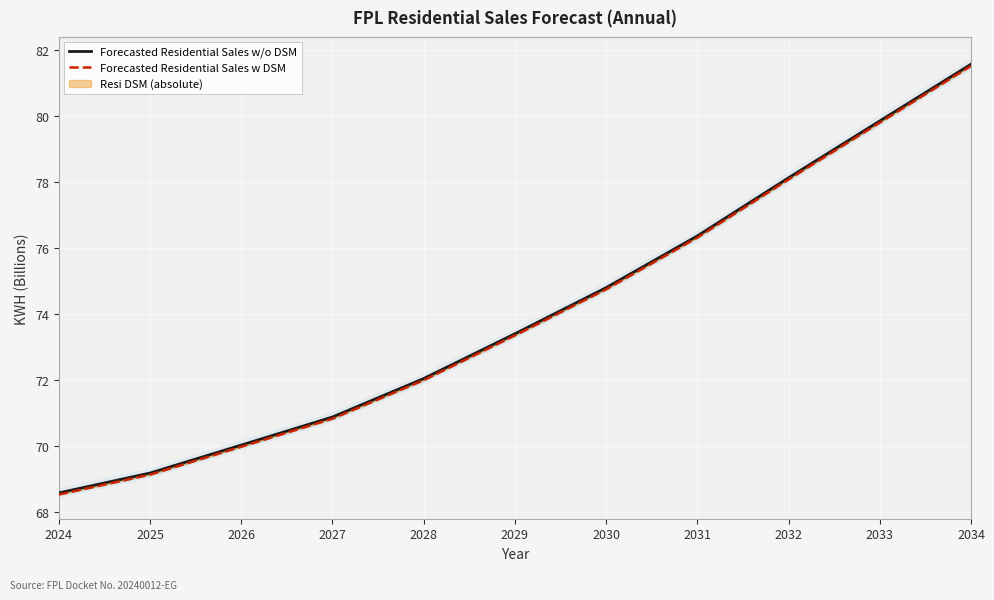

Reading left to right, extract all data points from this chart.

Forecasted Residential Sales w/o DSM: 2024=68.6	2025=69.2	2026=70.0	2027=70.9	2028=72.1	2029=73.4	2030=74.8	2031=76.4	2032=78.1	2033=79.8	2034=81.6
Forecasted Residential Sales w DSM: 2024=68.5	2025=69.1	2026=70.0	2027=70.8	2028=72.0	2029=73.4	2030=74.8	2031=76.3	2032=78.1	2033=79.8	2034=81.5